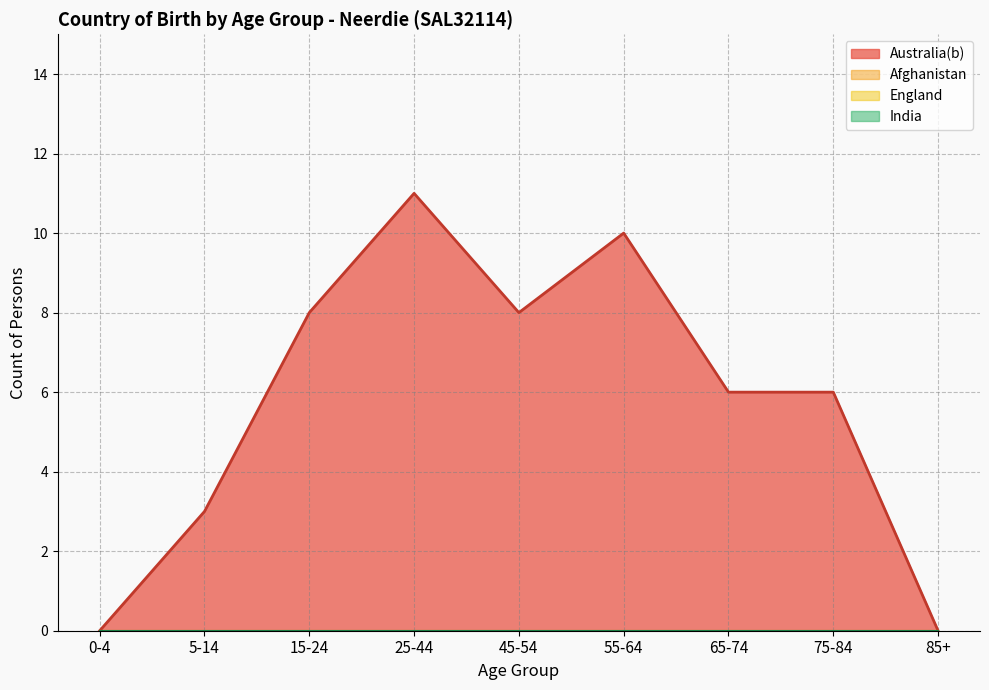

True or false: England and Afghanistan cross at least once.

False